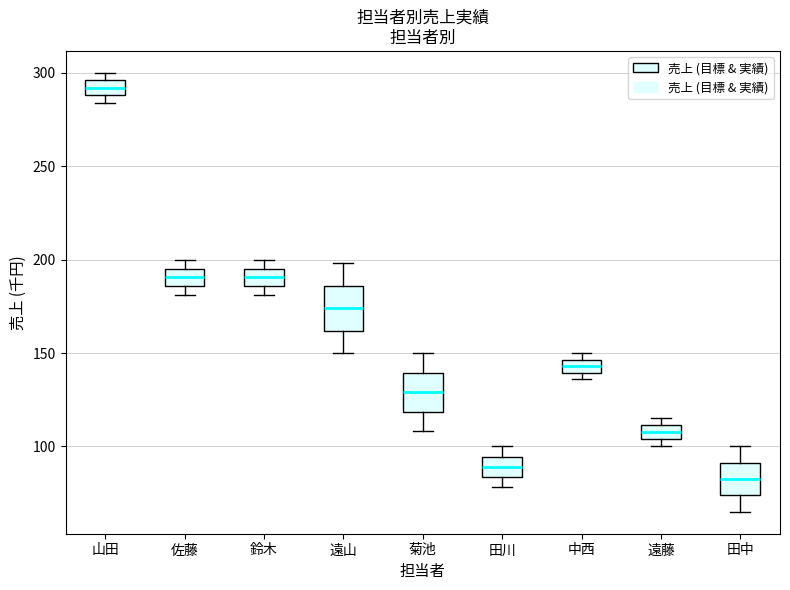

Which box has the highest median line?

山田